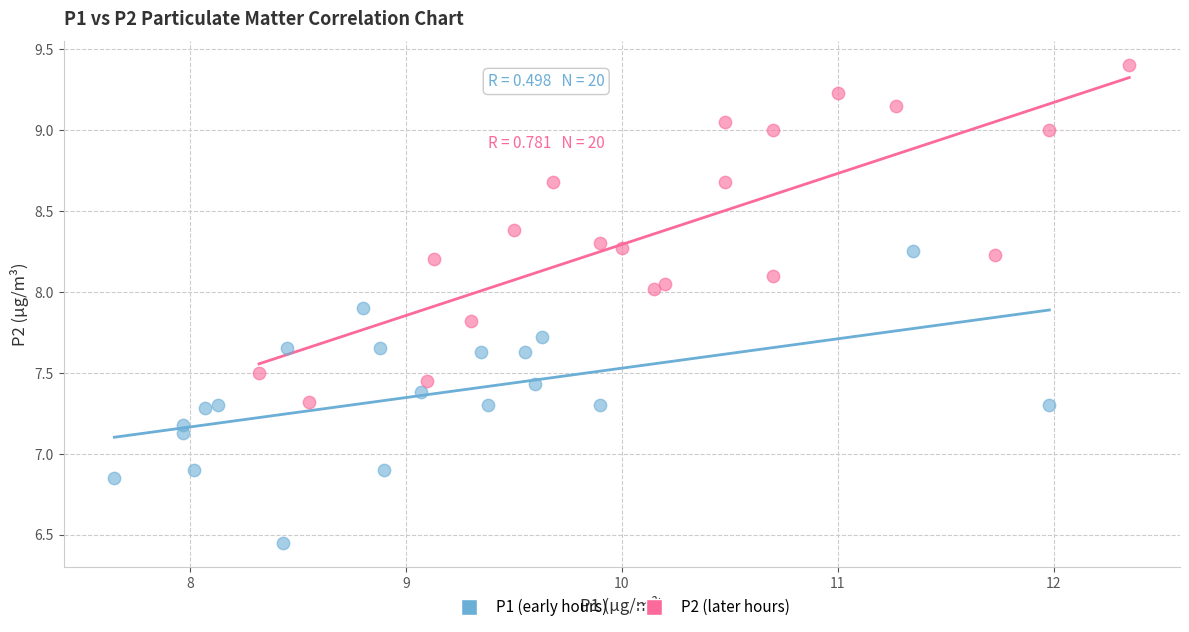

Which series reaches the maximum Y coordinate?

P2 (later hours)